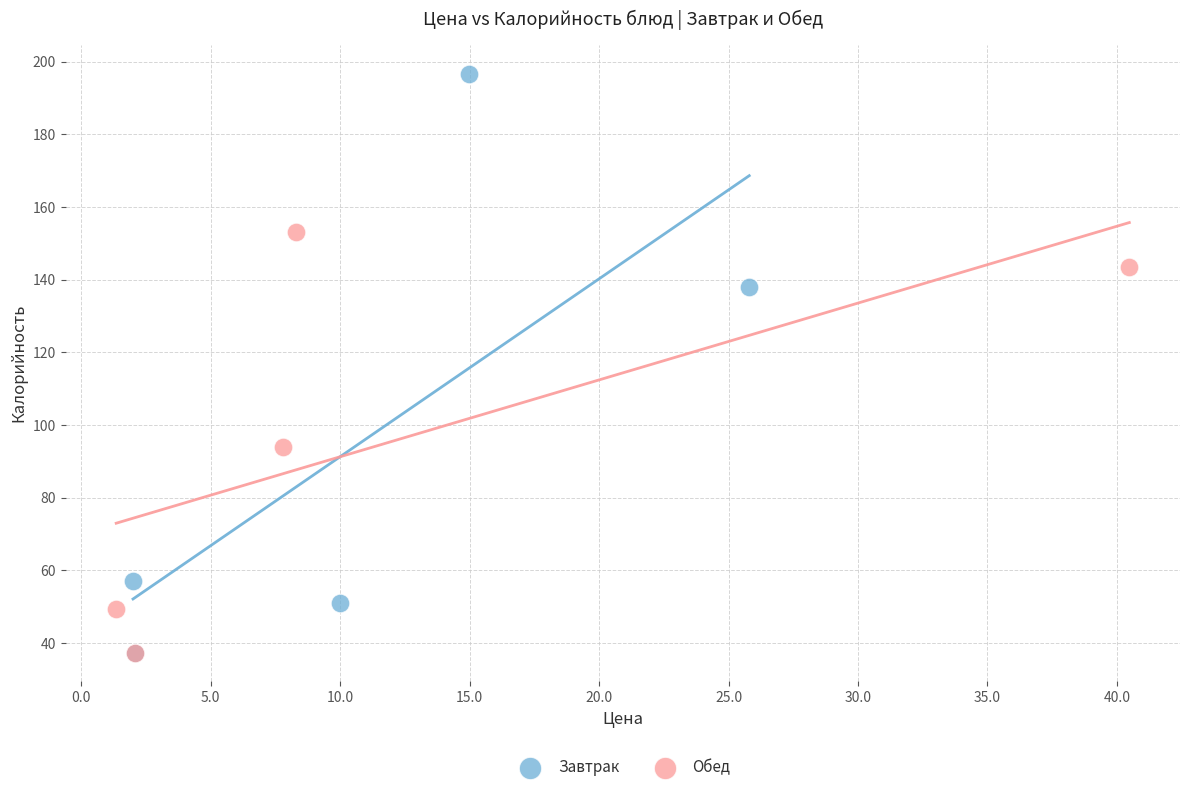

Which series reaches the maximum Y coordinate?

Завтрак